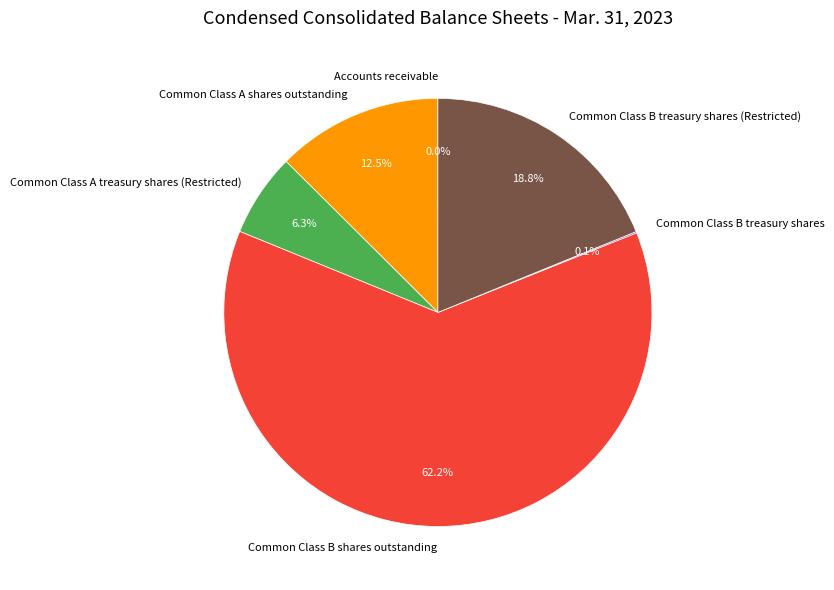

What is the total percentage of Common Class B shares outstanding and Common Class A shares outstanding?

74.8%